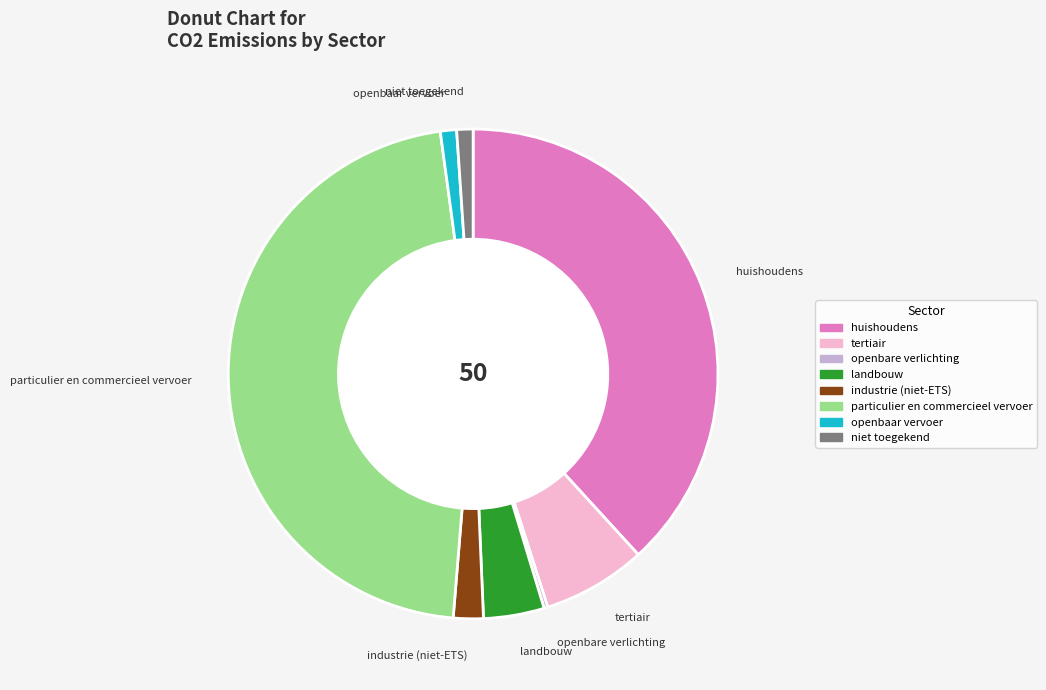

Between niet toegekend and huishoudens, which is larger?

huishoudens